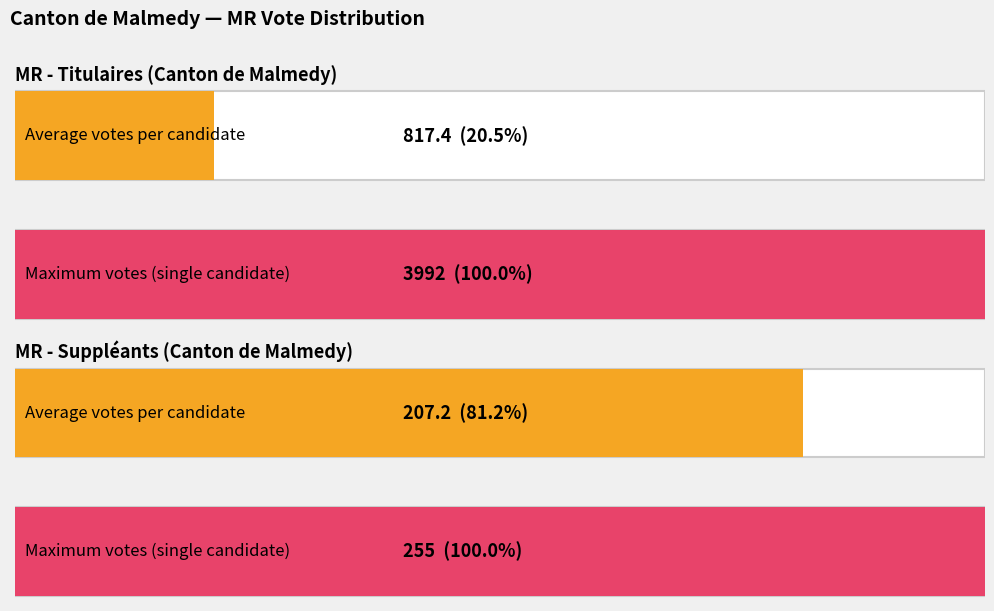

At how many categories does at least one series exceed 1102?

1